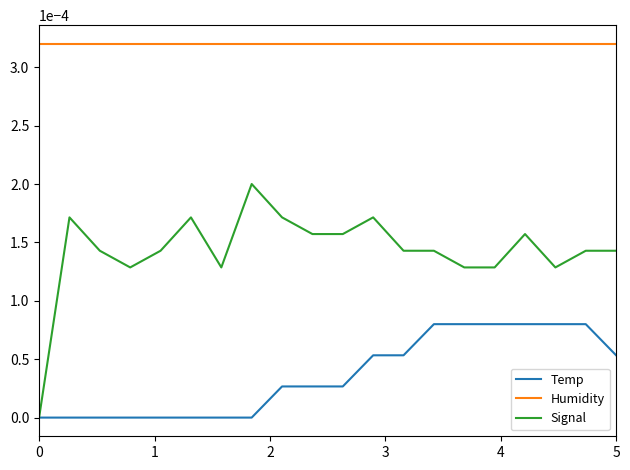

True or false: Humidity and Signal cross at least once.

False